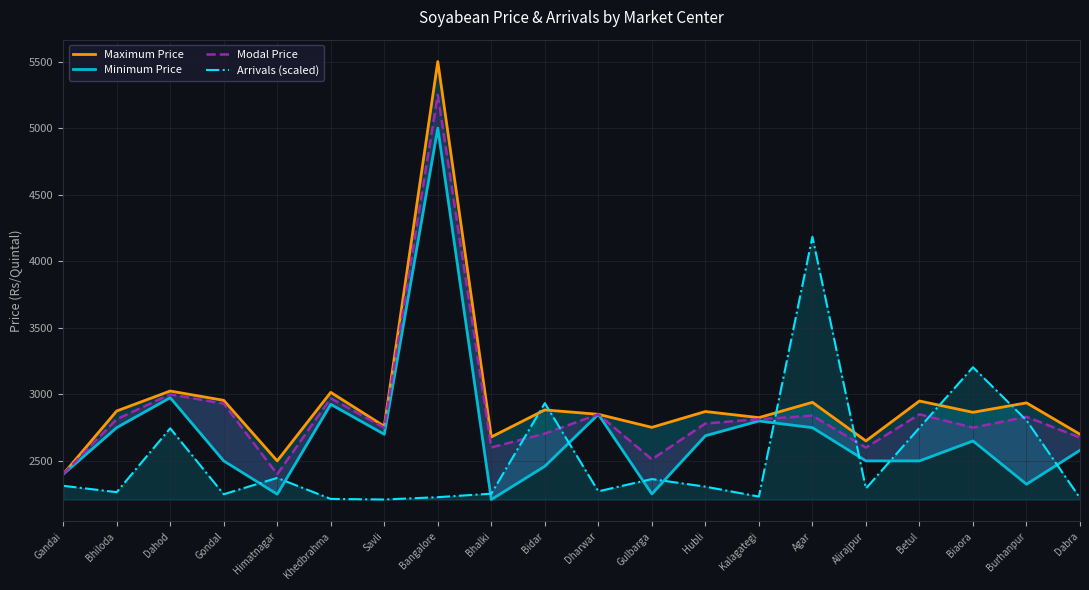

The Modal Price series shows 4401.1 at Gulbarga. True or false?

False